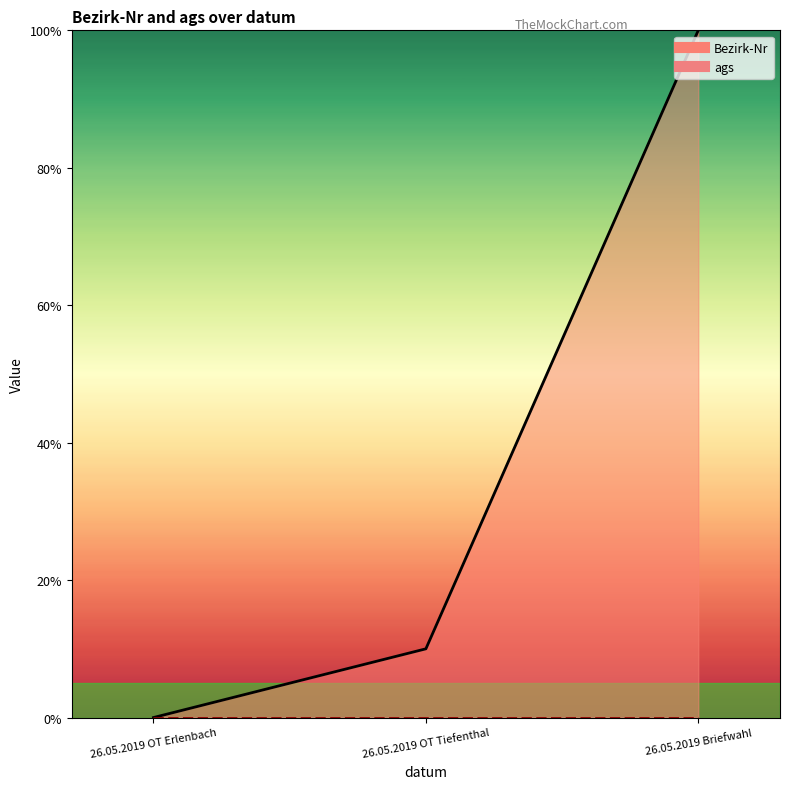

What position from the right is 26.05.2019 OT Erlenbach?

3